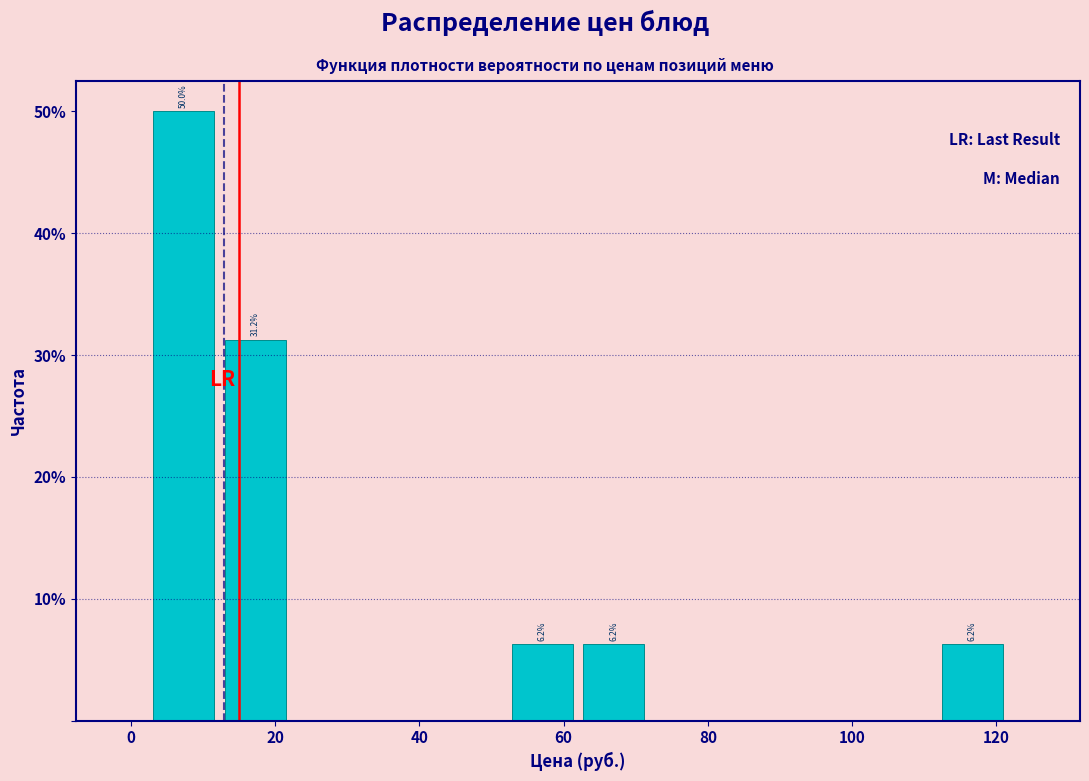

Which range on the x-axis has the tallest bar?

2 to 12